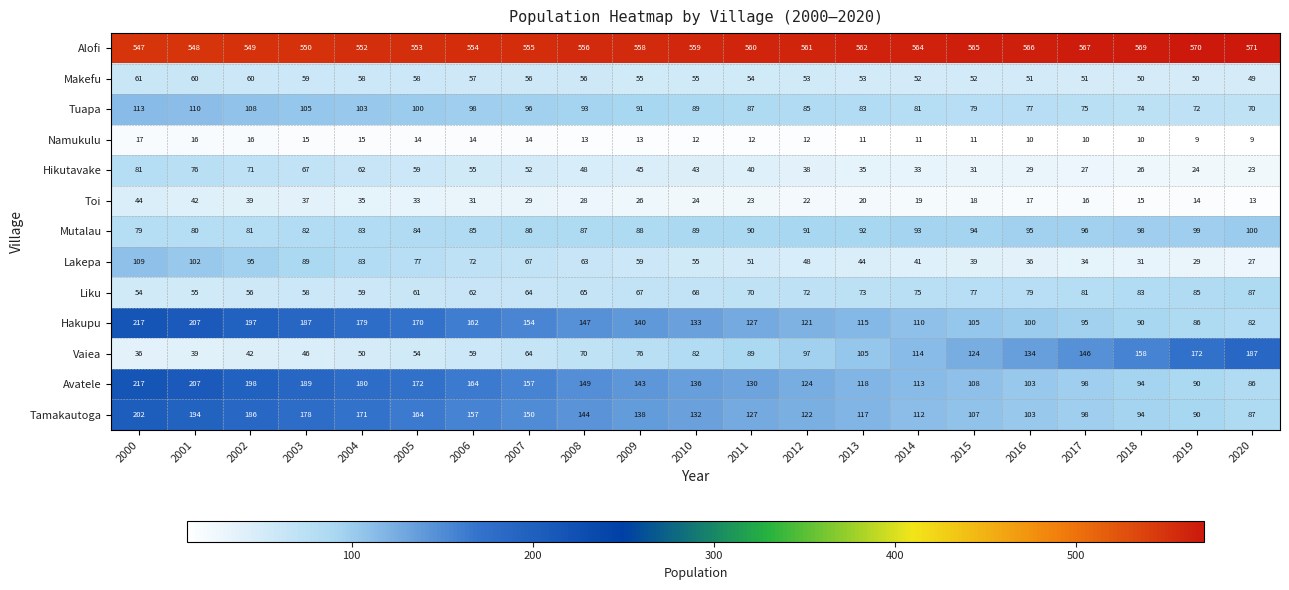

True or false: Liku has a value of 59 at 2004.

True